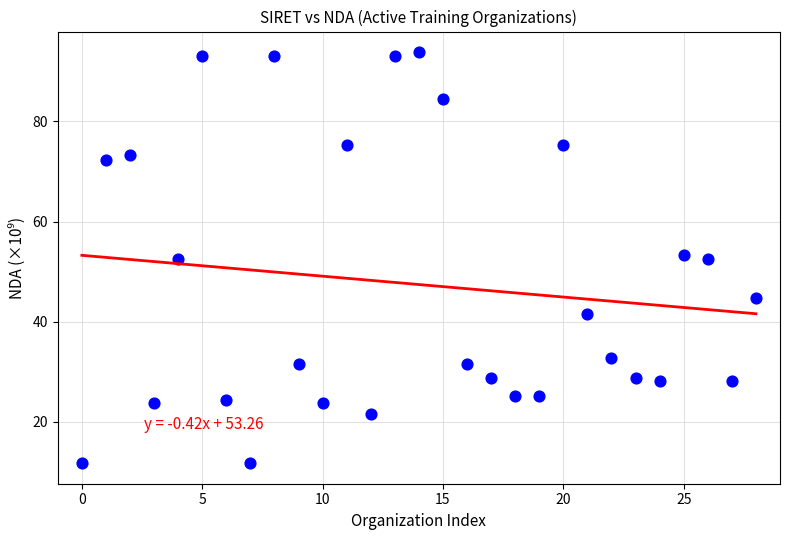

What is the range of Y values (max minus min)?

82.1